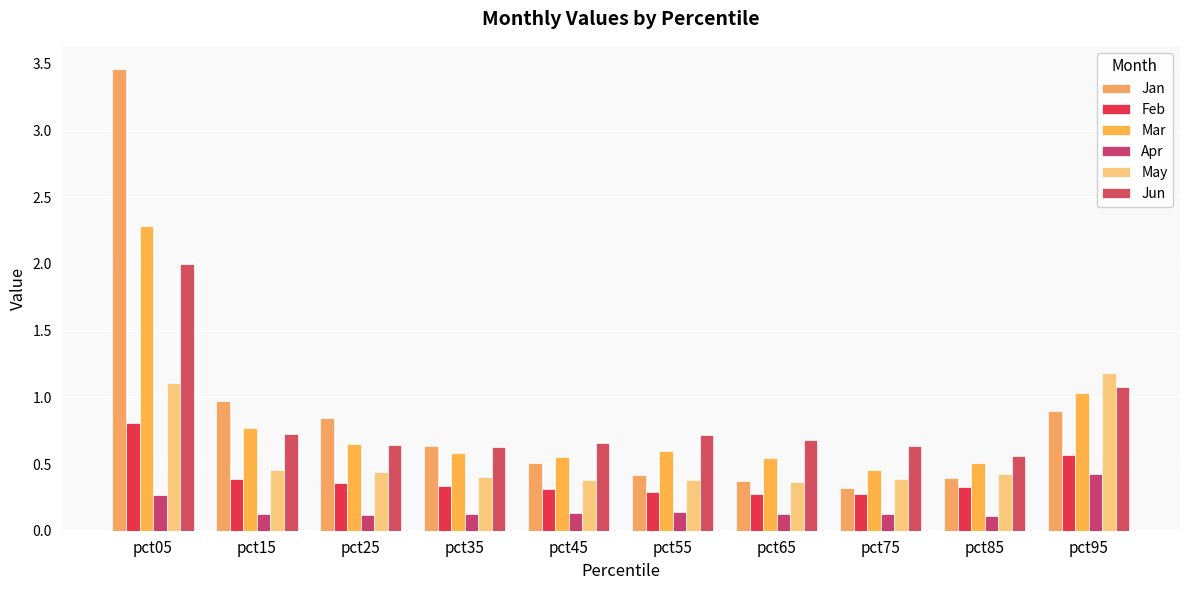

What is the difference between the second highest and second lowest values in the Apr series?

0.2